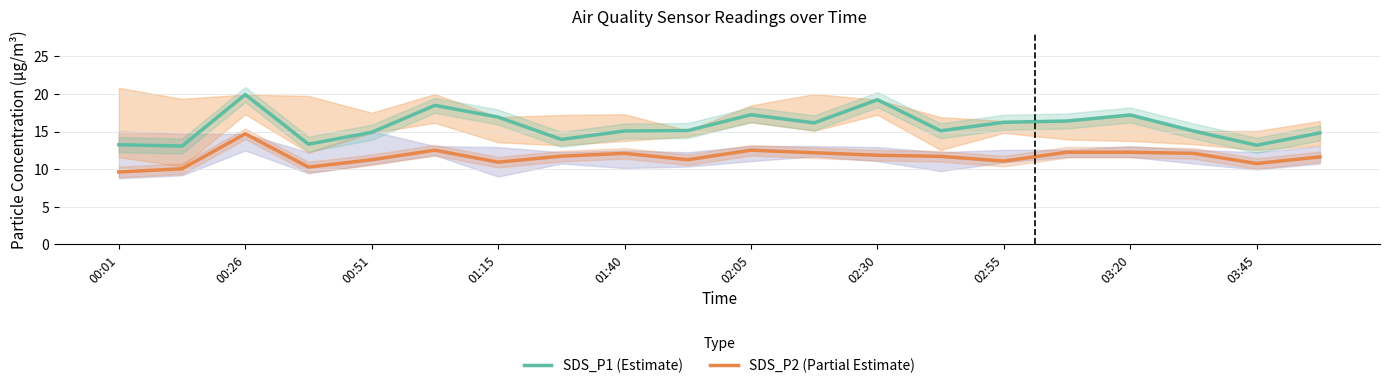

How many series are shown in this chart?

2